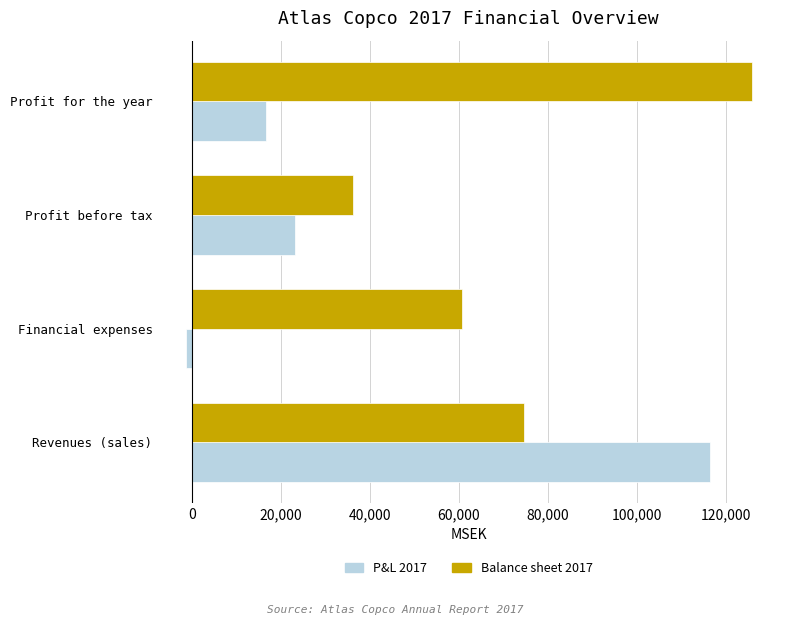

Which series has the largest range (max minus min)?

P&L 2017